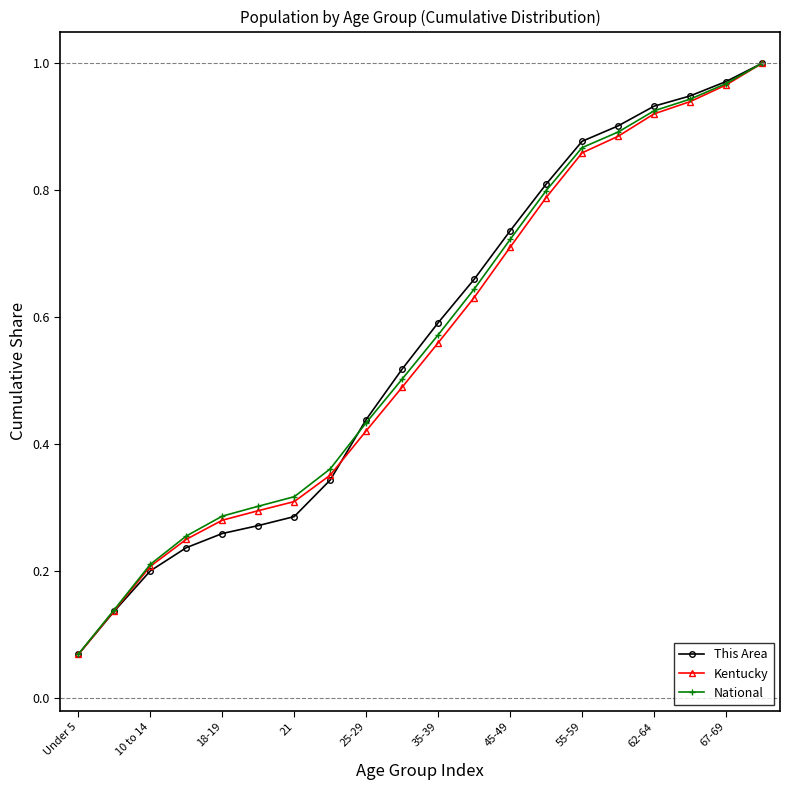

True or false: National has more than 2 points higher than both neighbors.

False